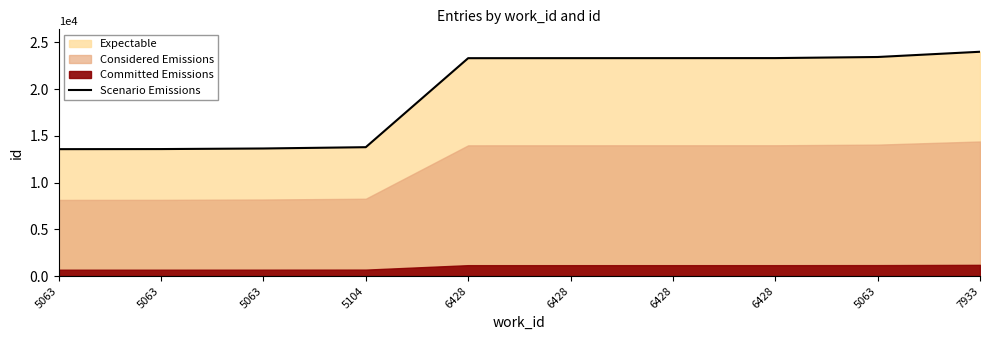

What is the label of the 8th point from the right?

5063